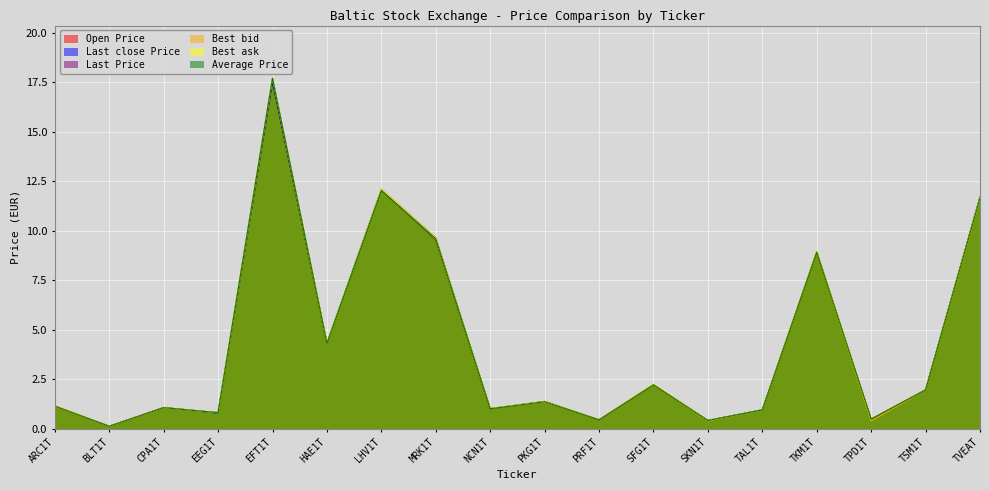

Reading left to right, transcribe all the data shown in this chart.

Open Price: ARC1T=1.1	BLT1T=0.1	CPA1T=1.1	EEG1T=0.8	EFT1T=17.6	HAE1T=4.3	LHV1T=12.1	MRK1T=9.6	NCN1T=1.0	PKG1T=1.4	PRF1T=0.5	SFG1T=2.2	SKN1T=0.4	TAL1T=1.0	TKM1T=8.9	TPD1T=0.5	TSM1T=2.0	TVEAT=11.7
Last close Price: ARC1T=1.1	BLT1T=0.1	CPA1T=1.1	EEG1T=0.8	EFT1T=17.5	HAE1T=4.3	LHV1T=12.1	MRK1T=9.6	NCN1T=1.0	PKG1T=1.4	PRF1T=0.5	SFG1T=2.2	SKN1T=0.4	TAL1T=1.0	TKM1T=8.9	TPD1T=0.5	TSM1T=2.0	TVEAT=11.7
Last Price: ARC1T=1.2	BLT1T=0.1	CPA1T=1.1	EEG1T=0.8	EFT1T=17.7	HAE1T=4.3	LHV1T=12.1	MRK1T=9.7	NCN1T=1.0	PKG1T=1.4	PRF1T=0.5	SFG1T=2.2	SKN1T=0.4	TAL1T=1.0	TKM1T=9.0	TPD1T=0.5	TSM1T=2.0	TVEAT=11.7
Best bid: ARC1T=1.1	BLT1T=0.1	CPA1T=1.1	EEG1T=0.8	EFT1T=17.7	HAE1T=4.3	LHV1T=12.1	MRK1T=9.6	NCN1T=1.0	PKG1T=1.4	PRF1T=0.5	SFG1T=2.2	SKN1T=0.4	TAL1T=1.0	TKM1T=8.9	TPD1T=0.4	TSM1T=2.0	TVEAT=11.6
Best ask: ARC1T=1.2	BLT1T=0.1	CPA1T=1.1	EEG1T=0.8	EFT1T=17.7	HAE1T=4.3	LHV1T=12.1	MRK1T=9.7	NCN1T=1.0	PKG1T=1.4	PRF1T=0.5	SFG1T=2.3	SKN1T=0.4	TAL1T=1.0	TKM1T=9.0	TPD1T=0.5	TSM1T=2.0	TVEAT=11.7
Average Price: ARC1T=1.2	BLT1T=0.1	CPA1T=1.1	EEG1T=0.8	EFT1T=17.7	HAE1T=4.3	LHV1T=12.0	MRK1T=9.6	NCN1T=1.0	PKG1T=1.4	PRF1T=0.5	SFG1T=2.2	SKN1T=0.4	TAL1T=1.0	TKM1T=8.9	TPD1T=0.5	TSM1T=2.0	TVEAT=11.7